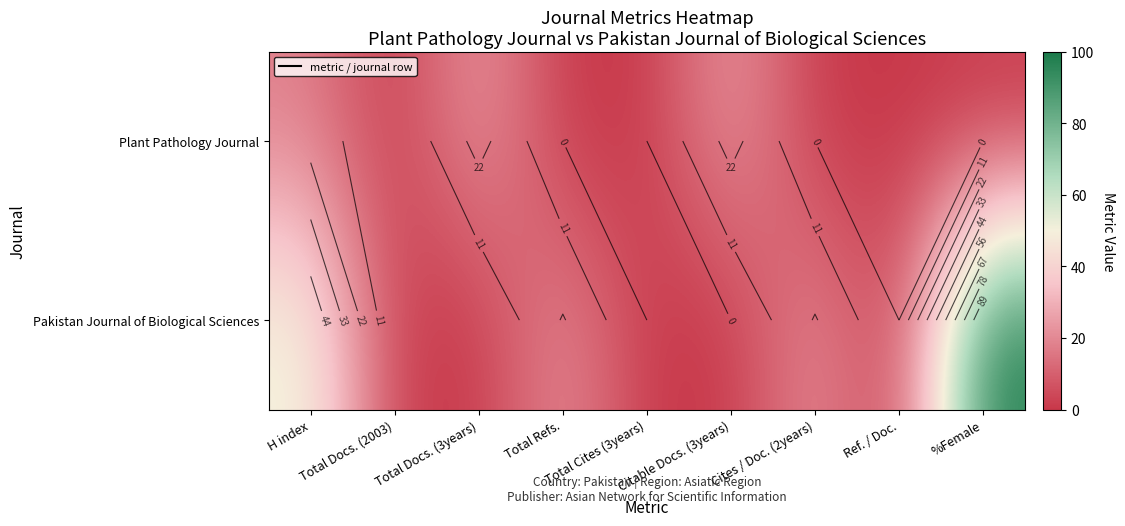

Rank the series by their average value, from lowest to highest.

Plant Pathology Journal, Pakistan Journal of Biological Sciences